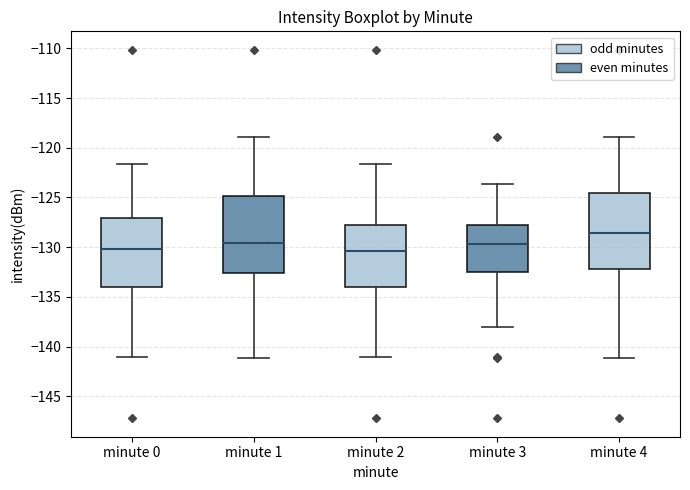

Reading left to right, transcribe this box plot: for each box, give where its median line is, the range the box spans, and where its two whiskers end, as read against the y-axis. The values are not printed on the chart, so give them approximately, as read against the axis.

minute 0: median -130.0, box -134.0 to -127.0, whiskers -141.0 to -121.5
minute 1: median -129.5, box -132.5 to -125.0, whiskers -141.0 to -119.0
minute 2: median -130.5, box -134.0 to -128.0, whiskers -141.0 to -121.5
minute 3: median -129.5, box -132.5 to -128.0, whiskers -138.0 to -123.5
minute 4: median -128.5, box -132.0 to -124.5, whiskers -141.0 to -119.0